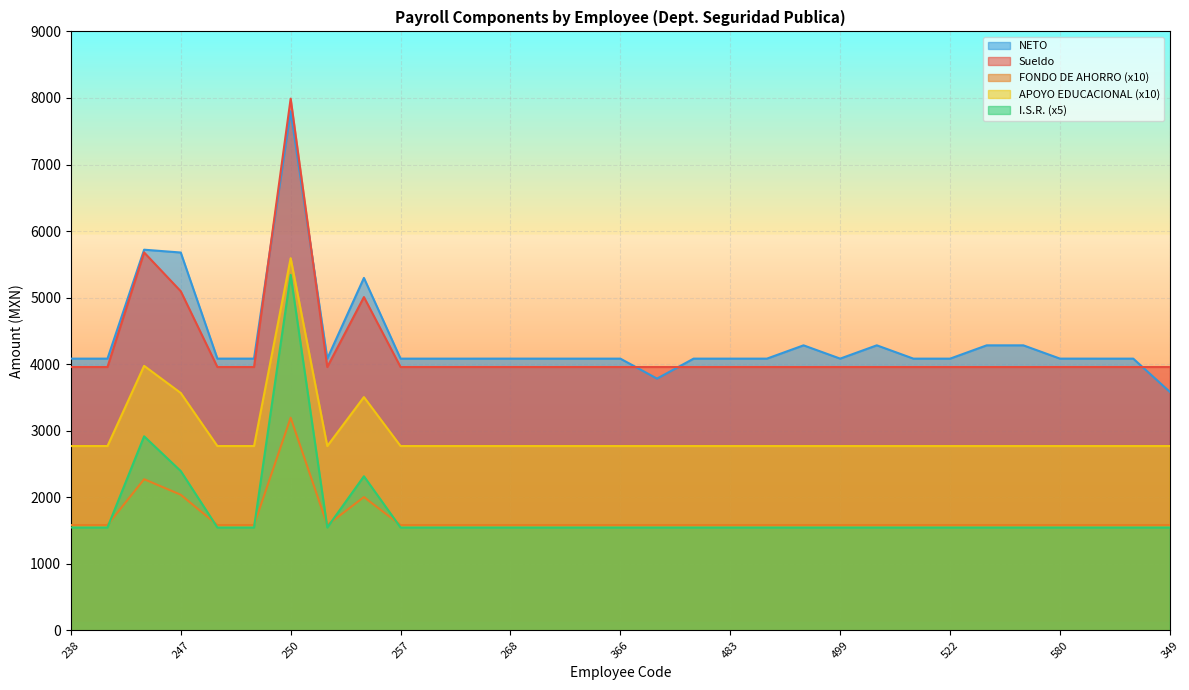

True or false: Sueldo has more than 1 interior local peaks.

True